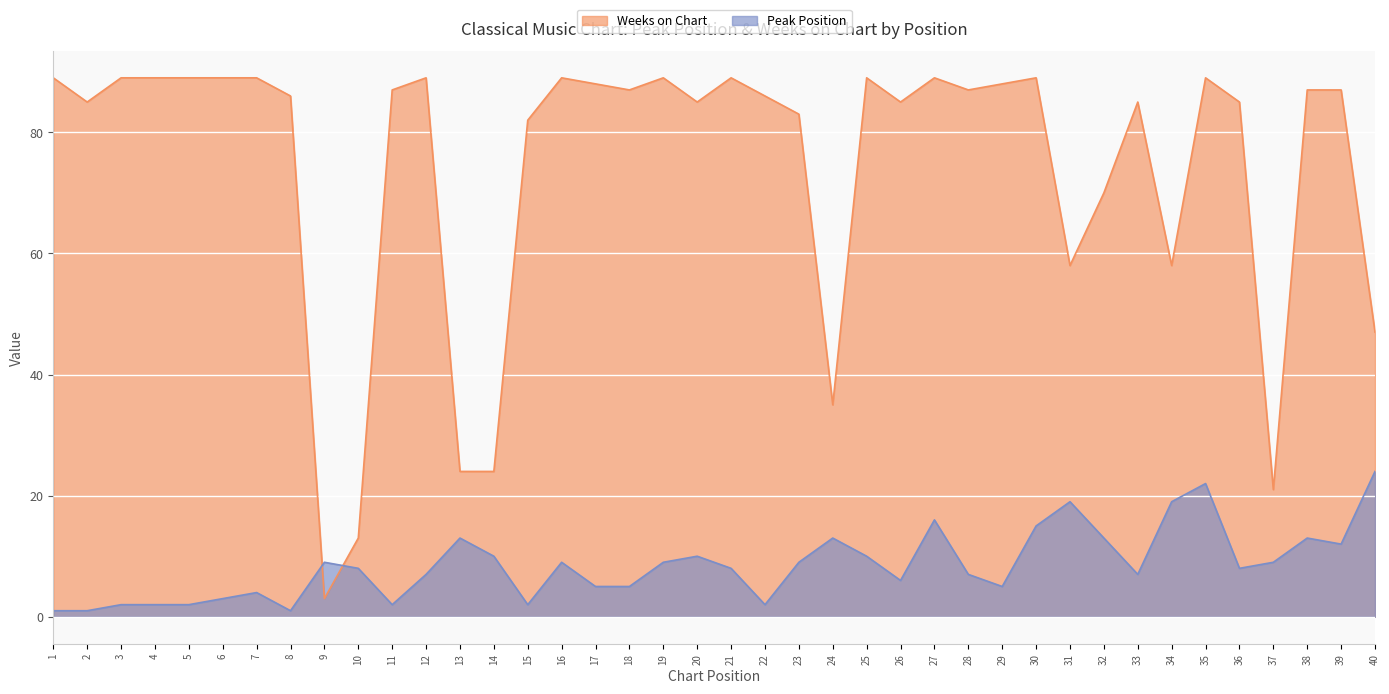

Which category has the lowest value across all series?

1